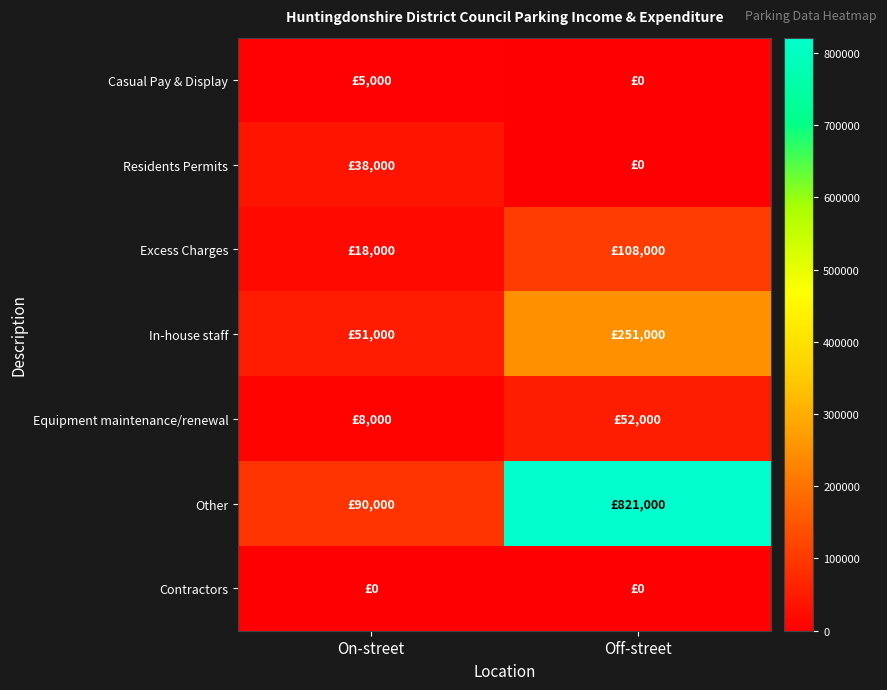

Which category has the highest value across all series?

Off-street